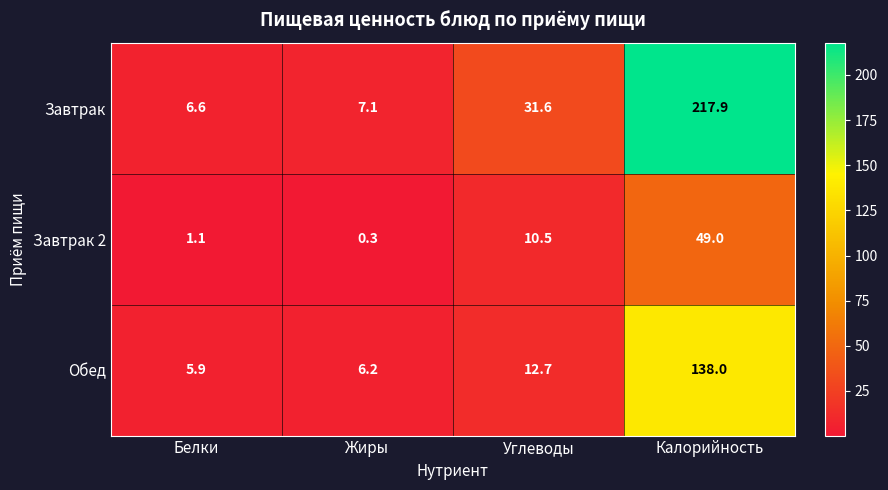

Rank the series by their maximum value, from lowest to highest.

Завтрак 2, Обед, Завтрак